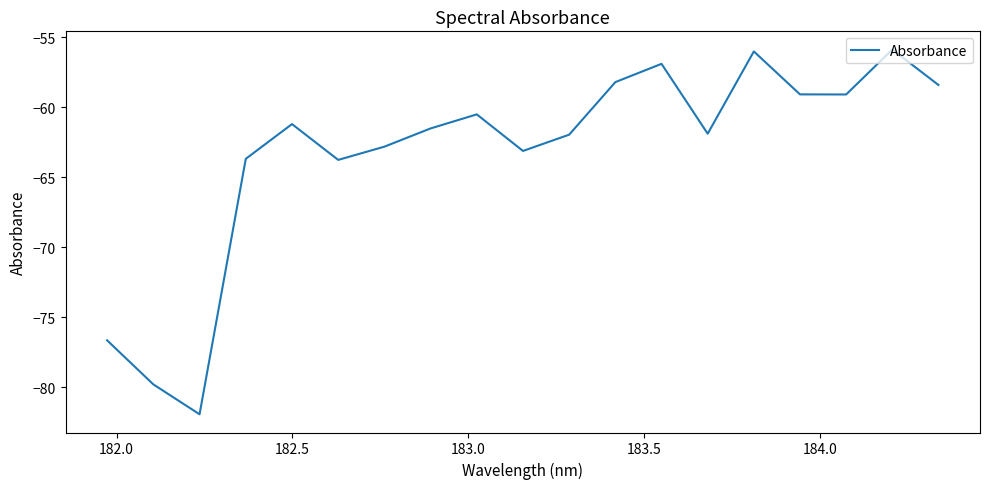

What is the minimum value shown in the chart?

-81.9